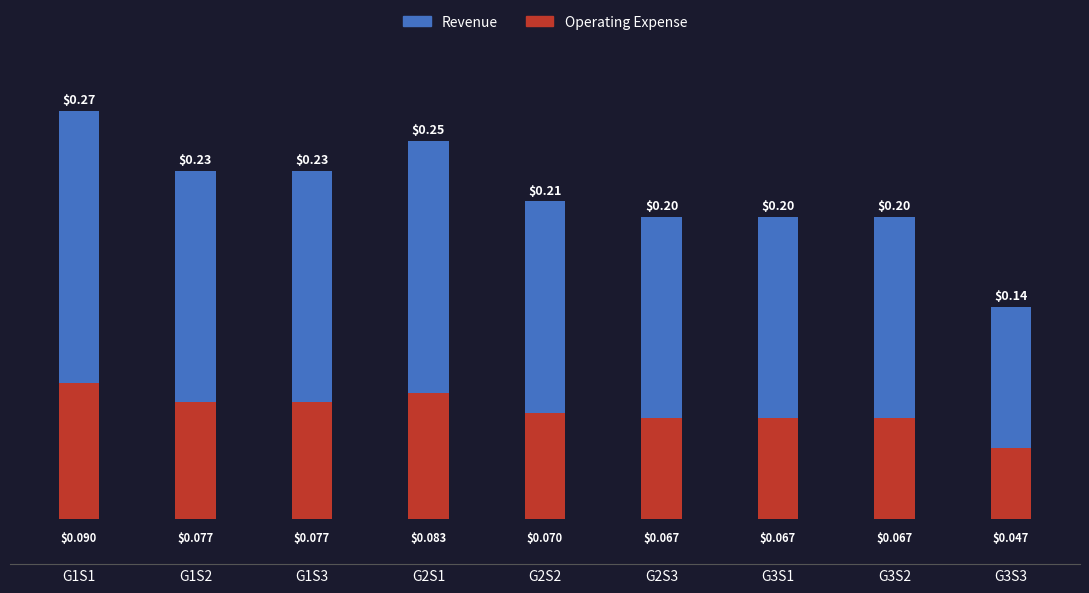

What is the maximum value for Operating Expense?

0.1